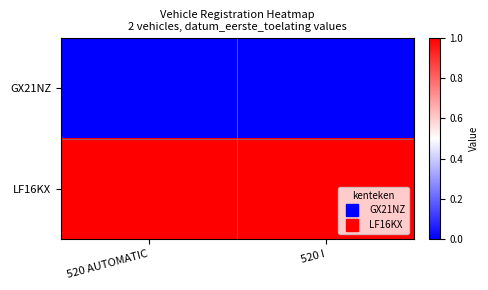

Reading right to left, transcribe all the data shown in this chart.

GX21NZ: 520 I=0	520 AUTOMATIC=0
LF16KX: 520 I=1	520 AUTOMATIC=1